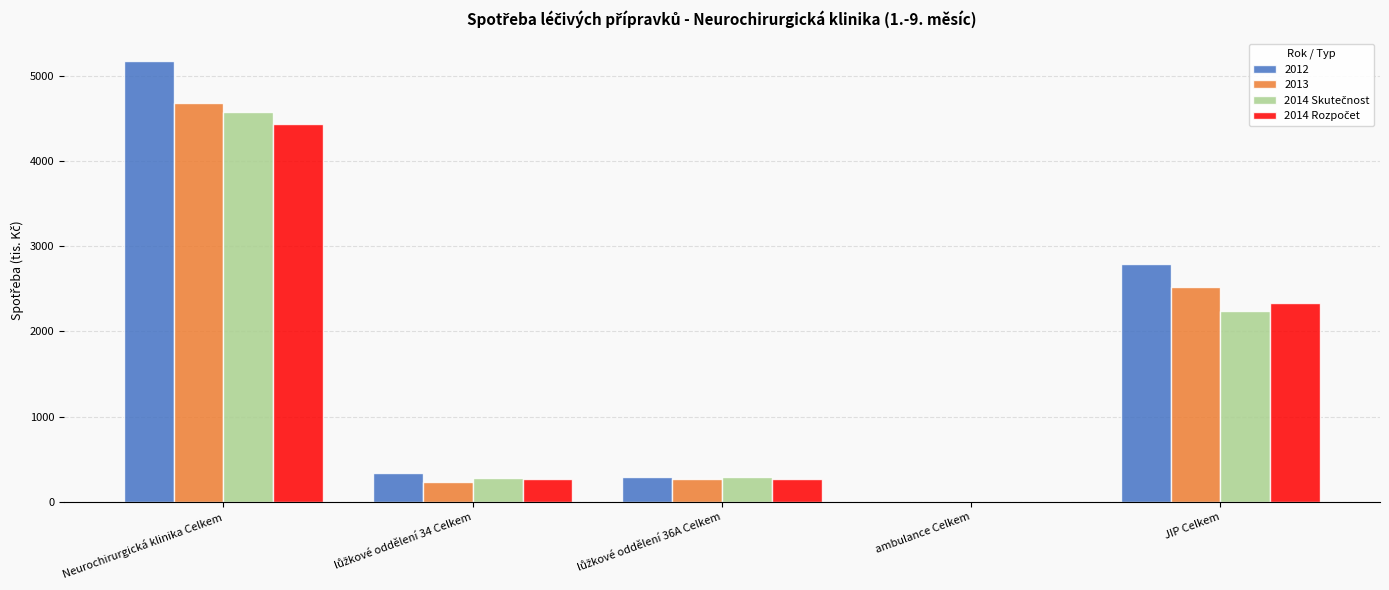

The value of 2013 at Neurochirurgická klinika Celkem is 7075.6. True or false?

False